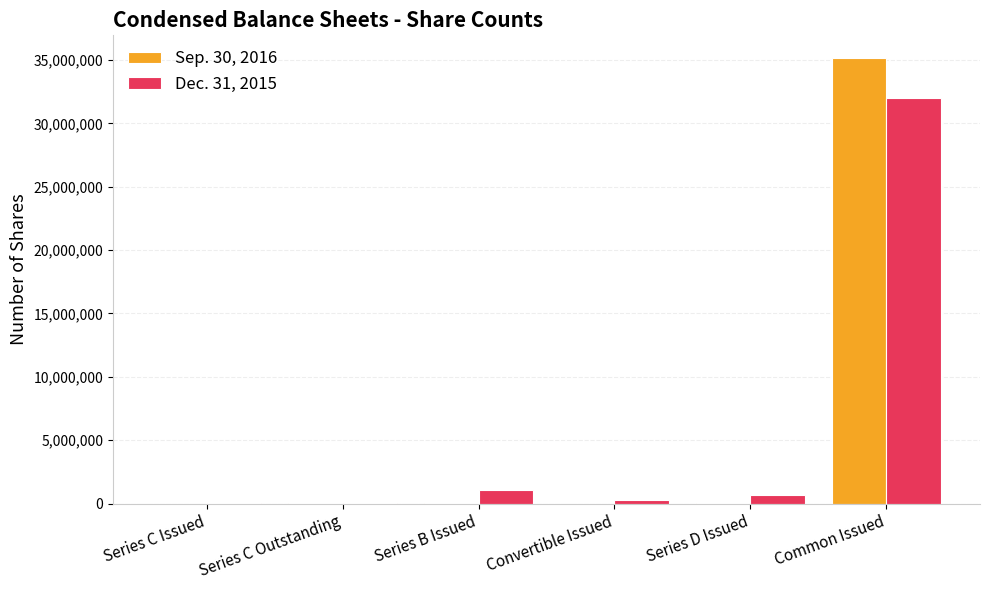

At which category is the sum across all series the highest?

Common Issued